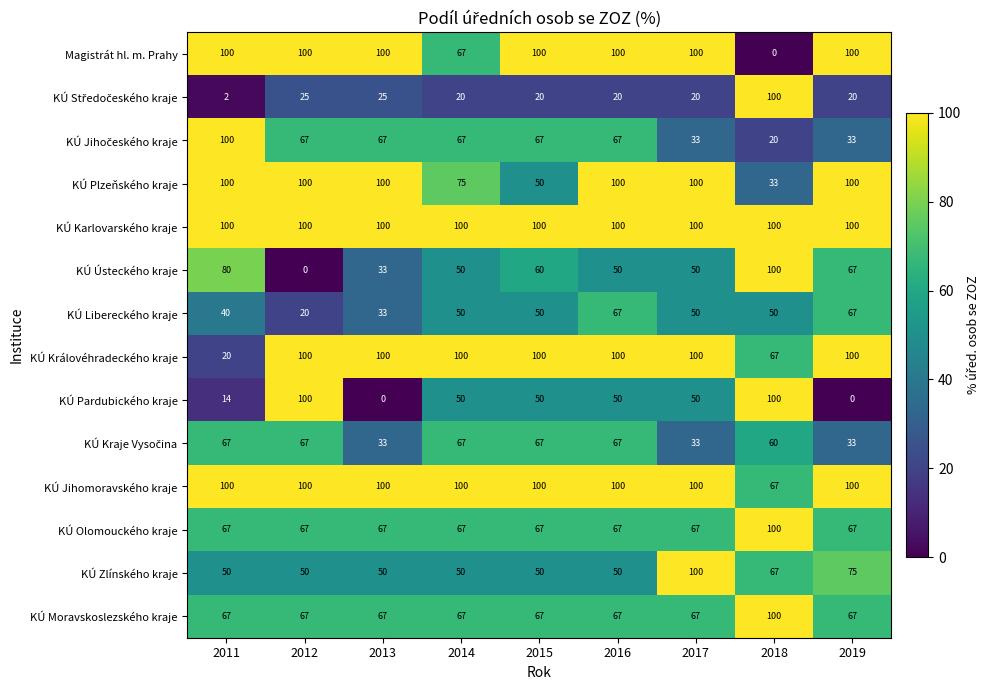

Where is KÚ Libereckého kraje nearest to the value 43?

2011